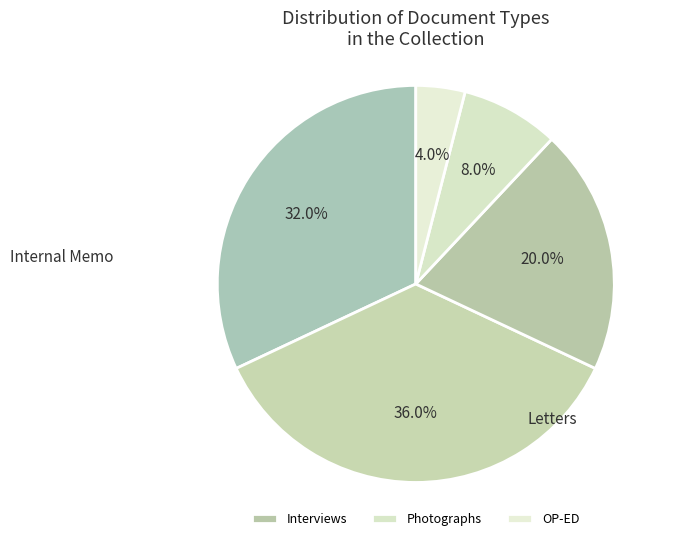

How many slices are in this pie chart?

5